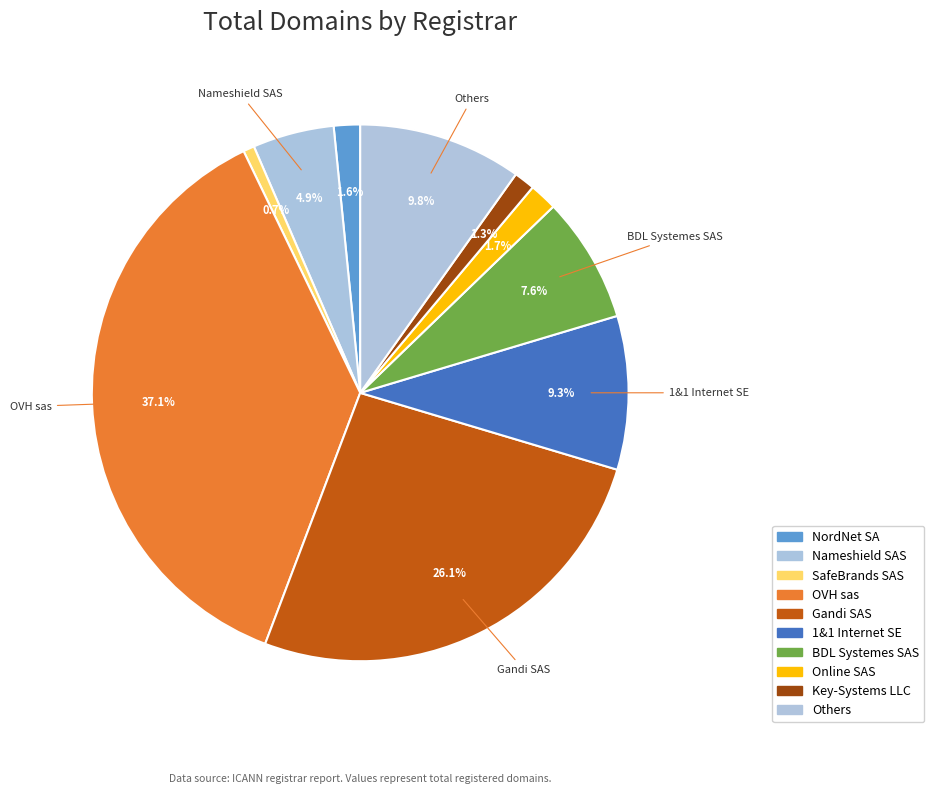

Is OVH sas the majority of the pie?

No